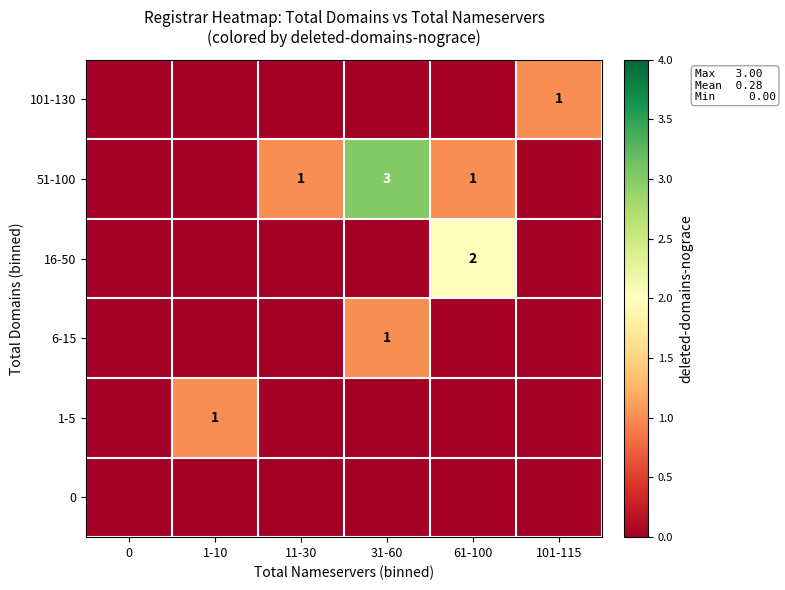

How many 1-5 values are between 0 and 1?

6